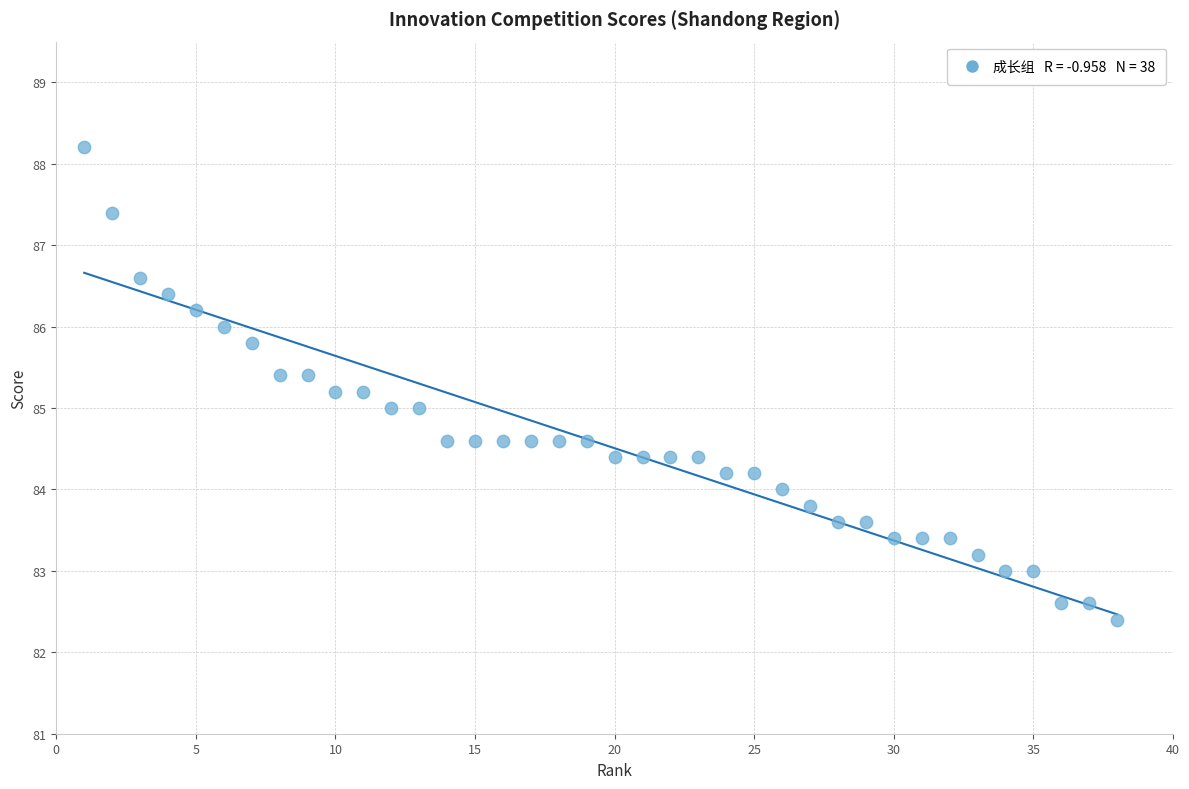

What is the range of Y values (max minus min)?

5.8